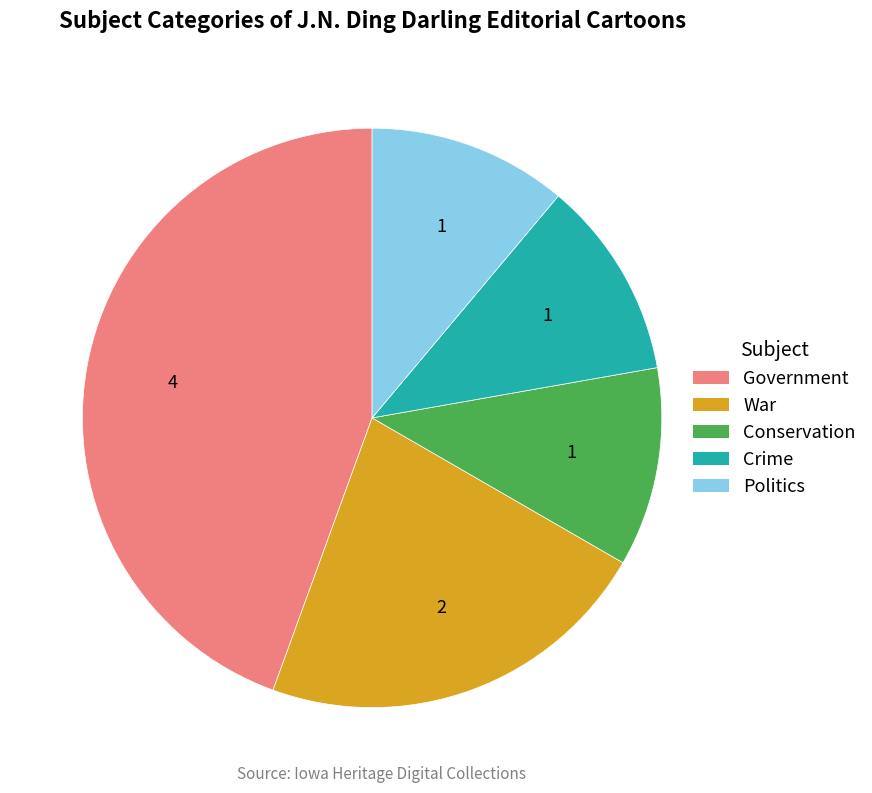

Is there any slice that represents more than half of the pie?

No